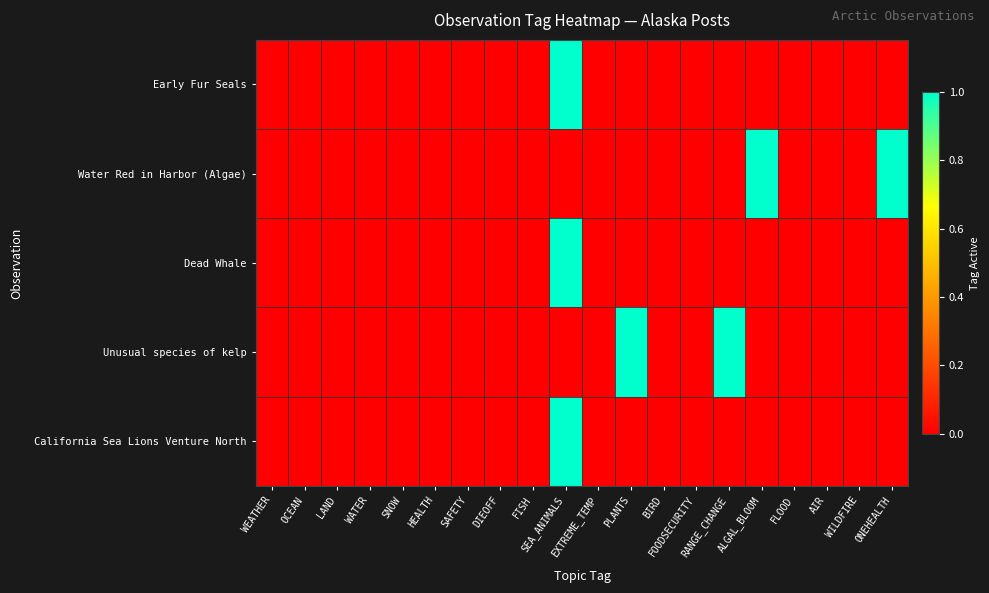

Between OCEAN and WATER, which is larger?

OCEAN